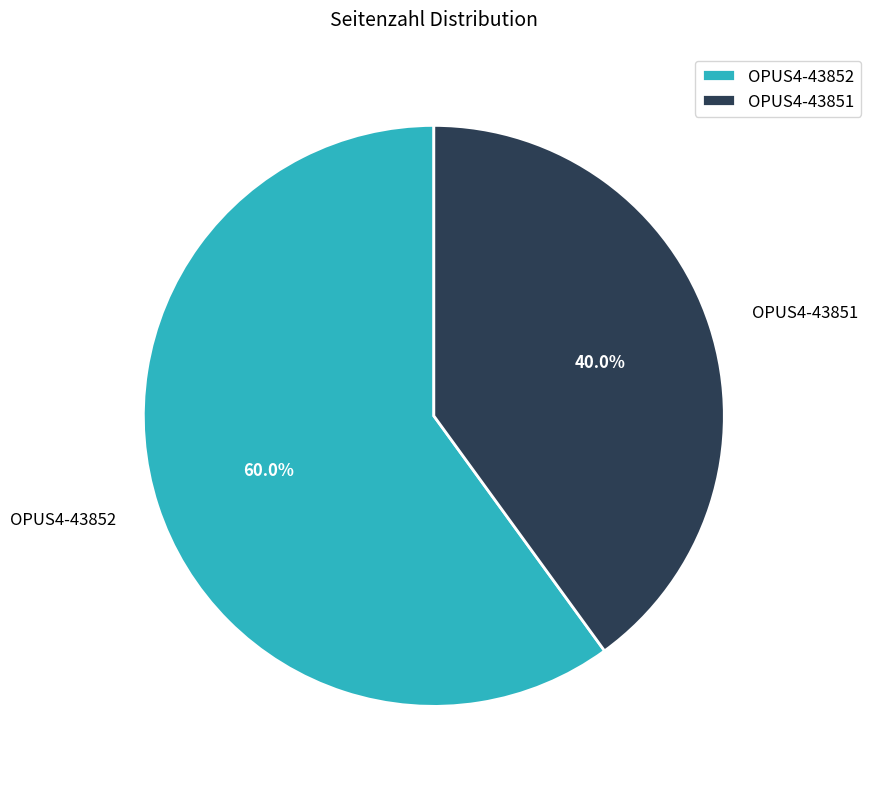

To the nearest percent, what is the combined percentage of OPUS4-43852 and OPUS4-43851?

100%